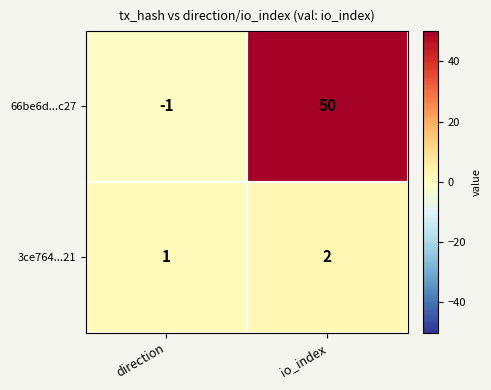

At which label is 66be6d...c27 closest to 24?

direction